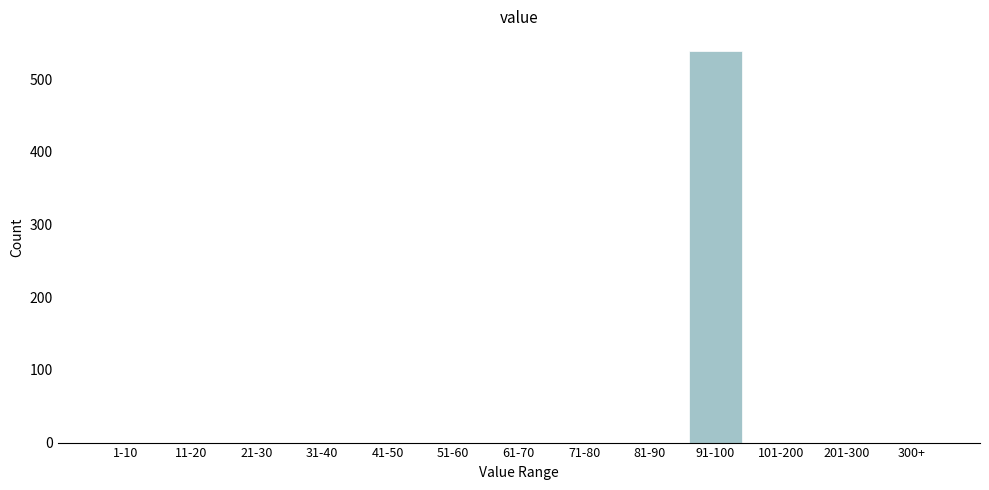

Reading left to right, transcribe all the data shown in this chart.

1-10=0	11-20=0	21-30=0	31-40=0	41-50=0	51-60=0	61-70=0	71-80=0	81-90=0	91-100=539	101-200=0	201-300=0	300+=0